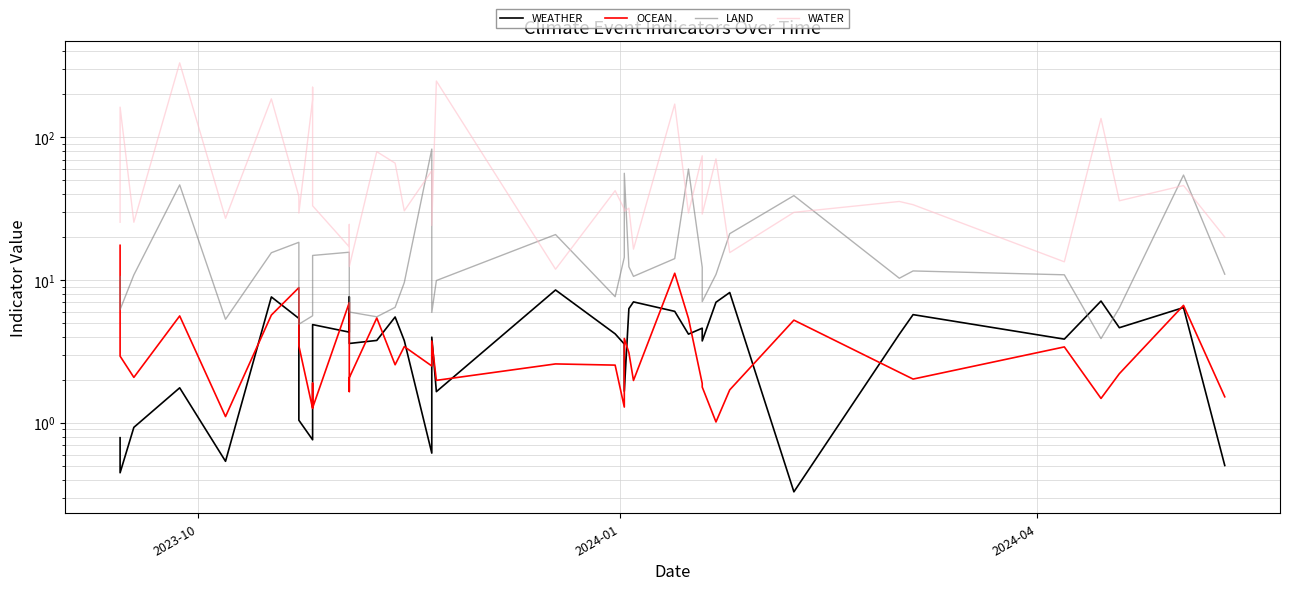

What is the maximum value shown in the chart?

332.8